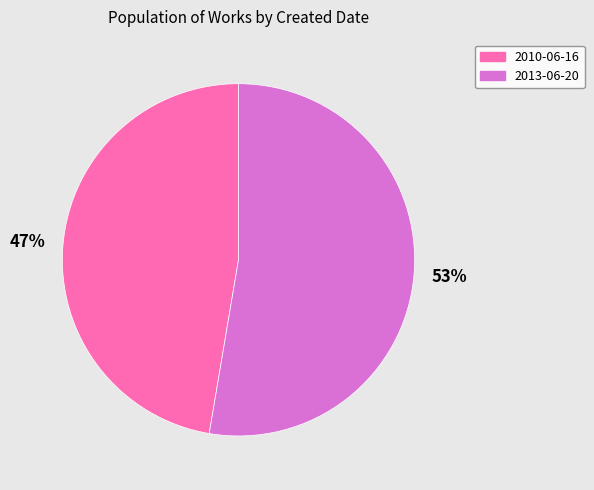

Which slice represents more than half of the pie?

2013-06-20